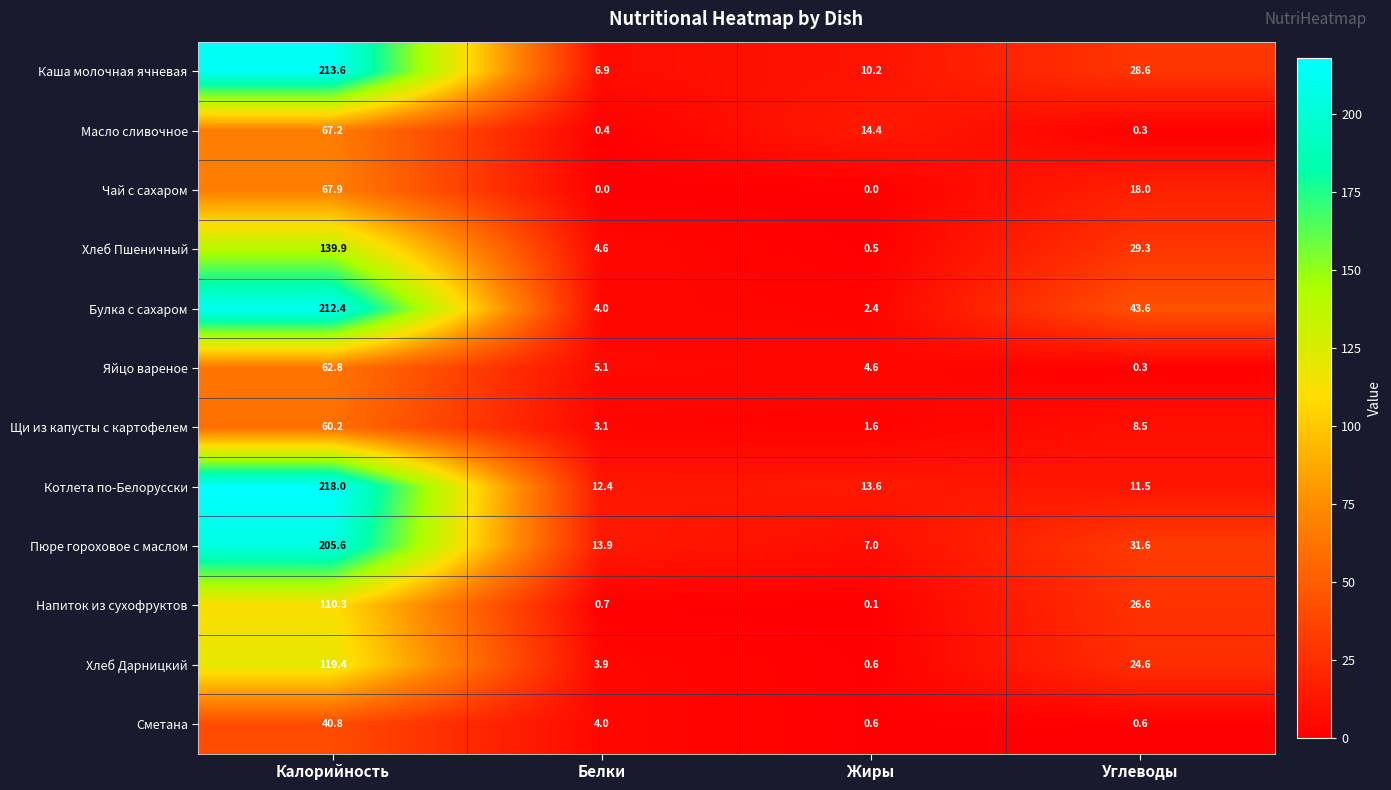

True or false: Масло сливочное has a value of 42.0 at Калорийность.

False